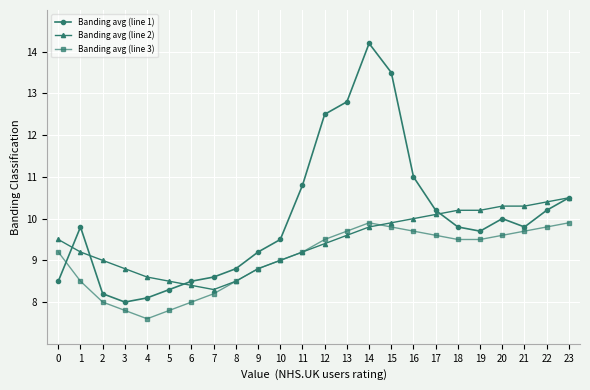

At which category is the sum across all series the highest?

14